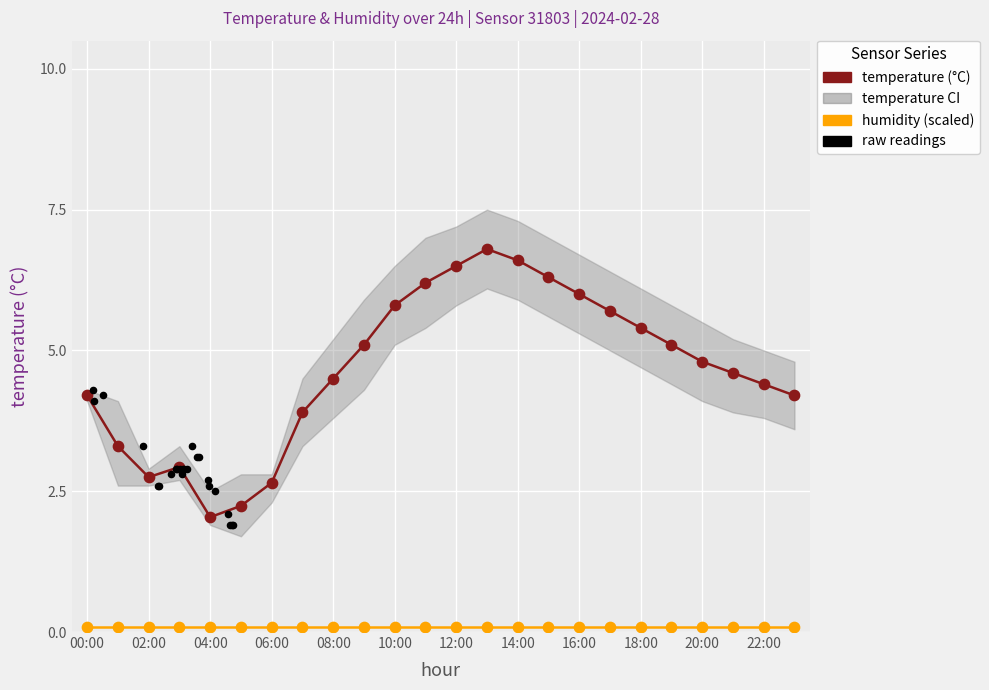

Which series has the largest total across all categories?

temperature